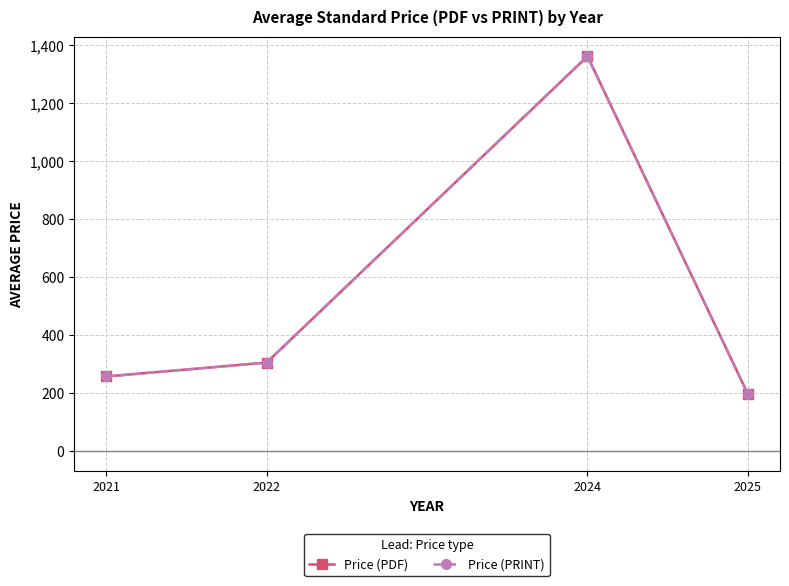

Is this an area chart (filled region under the line)?

No